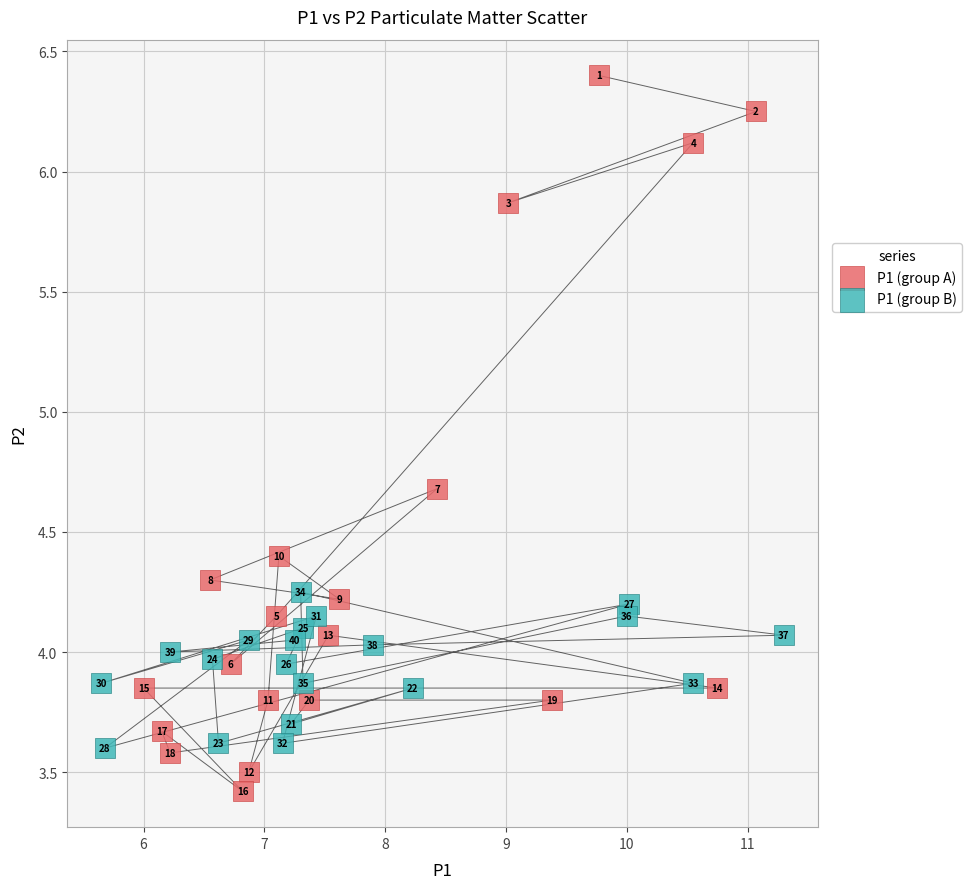

Which series reaches the minimum Y coordinate?

P1 (group A)